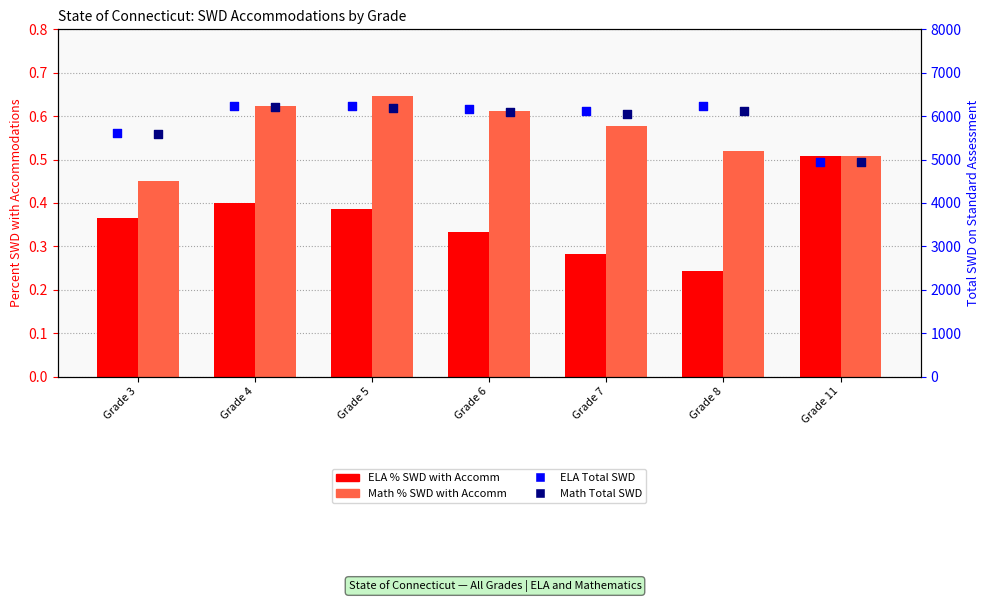

What is the total value across all series at Grade 5?

12428.0